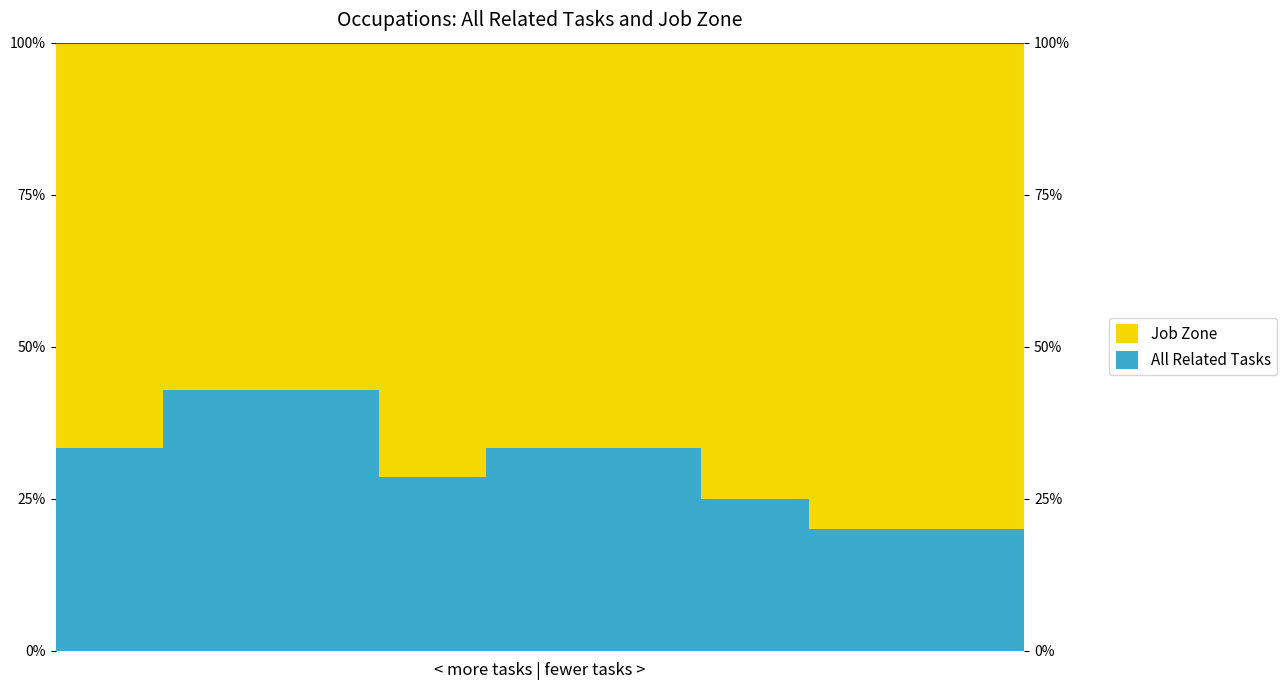

Which series has the largest total across all categories?

Job Zone